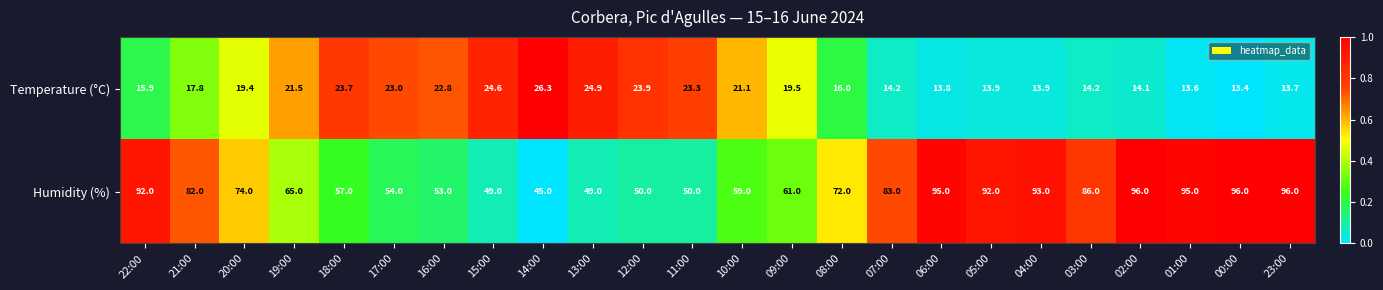

What is the difference between the highest and lowest values at 15:00?

24.4